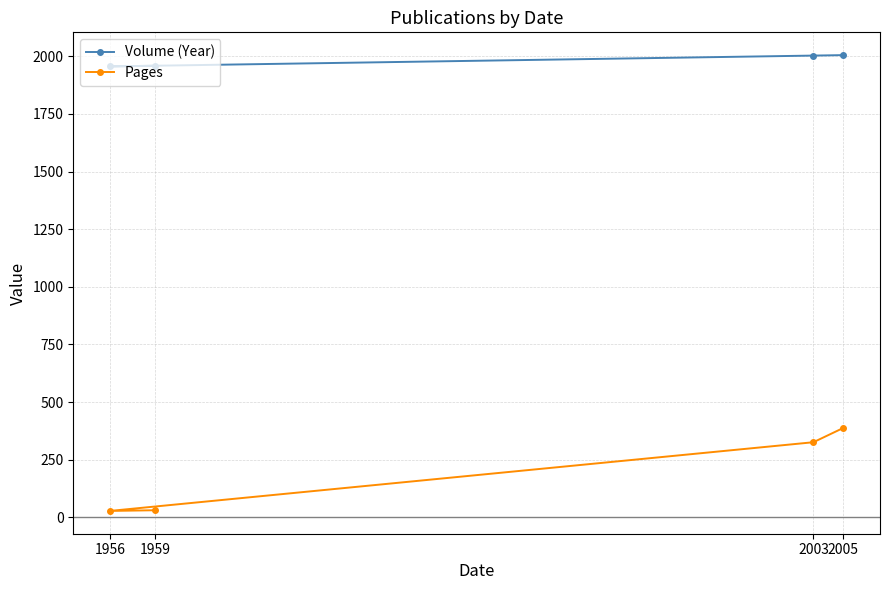

The Volume (Year) series shows 1956 at 1956. True or false?

True